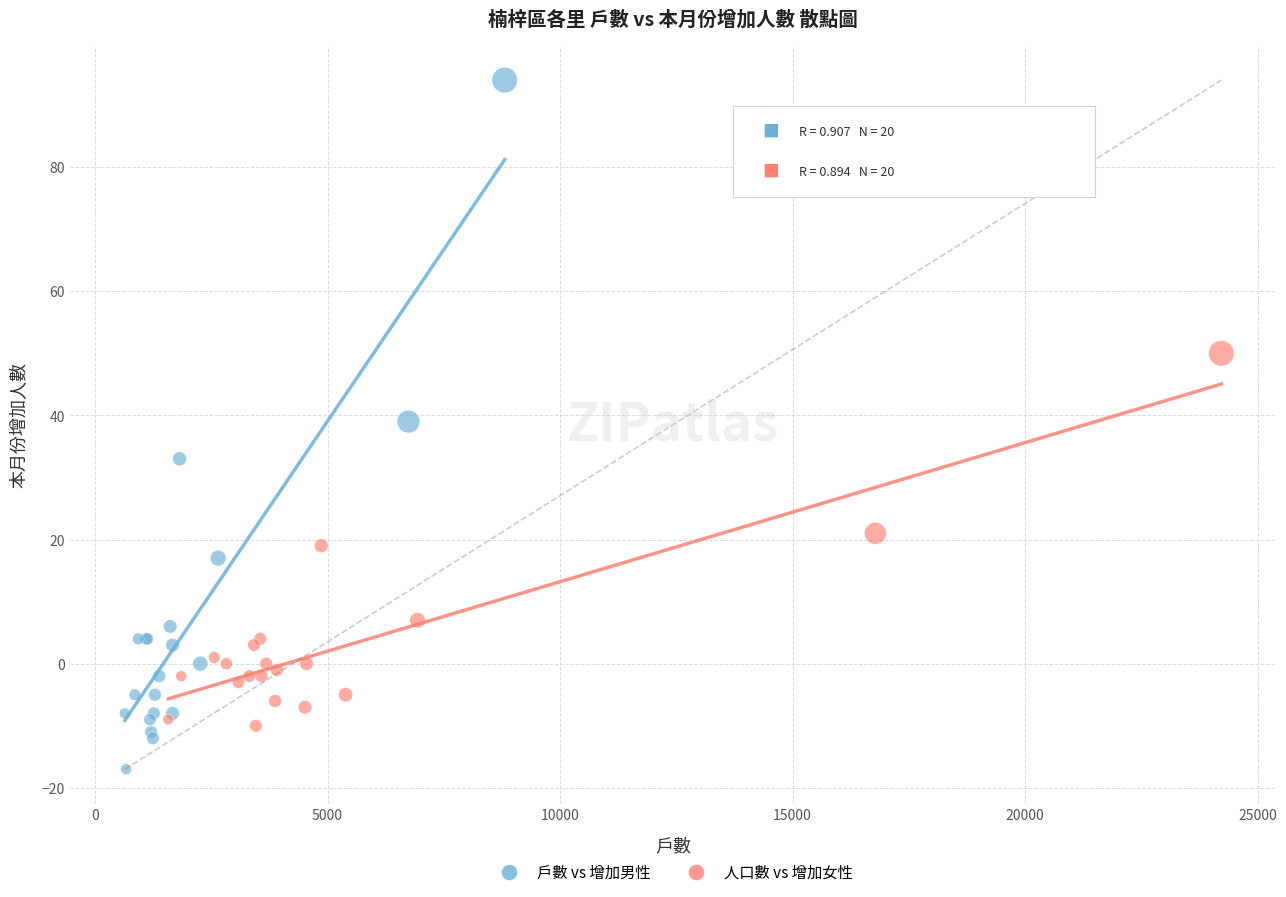

Which series contains the lowest Y value?

戶數 vs 增加男性